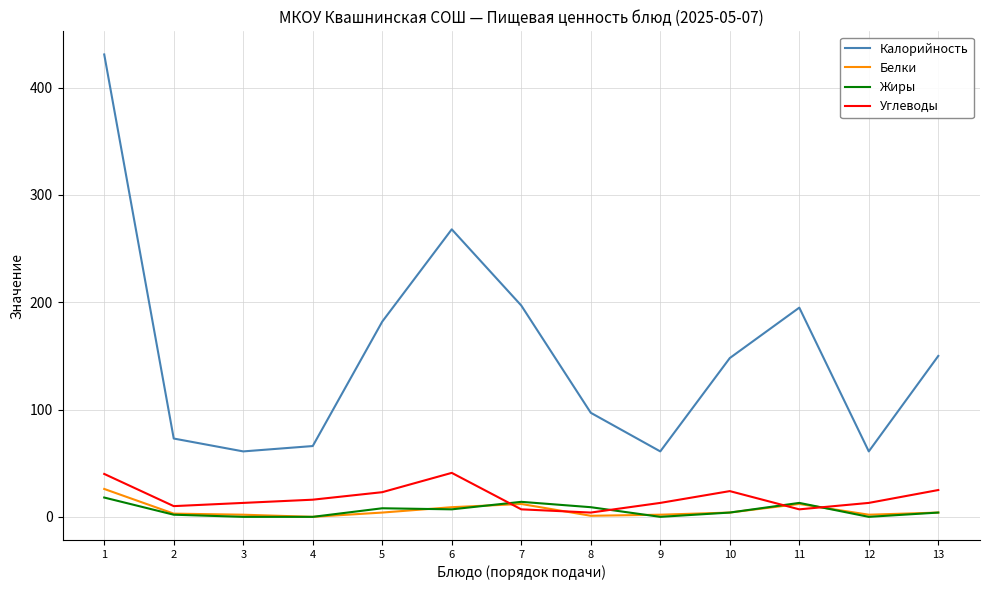

Which series has the widest spread of values?

Калорийность